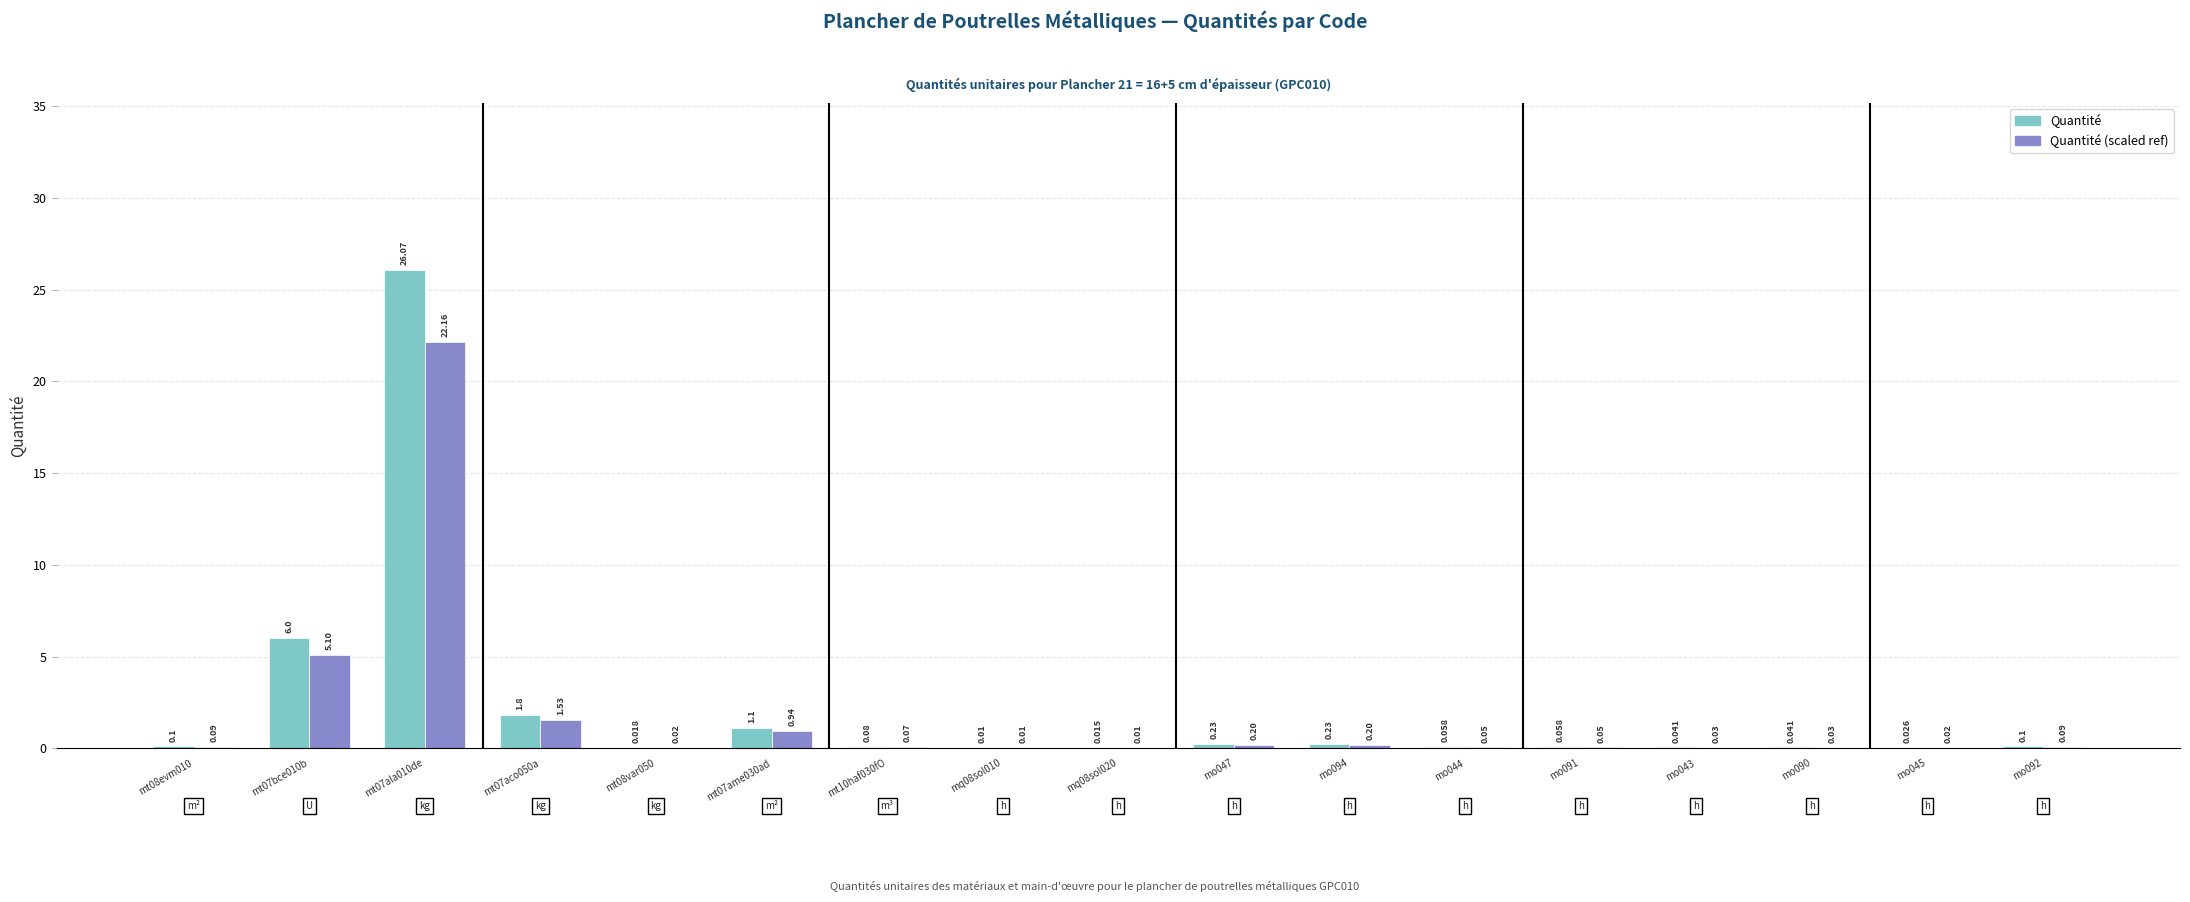

Is the value of Quantité (scaled ref) at mo044 greater than the value of Quantité at mt10haf030fO?

No